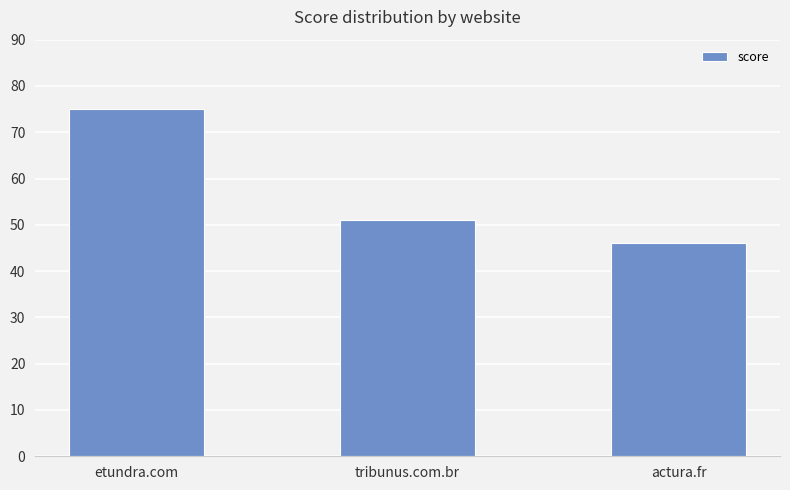

What is the label of the 1st bar from the right?

actura.fr